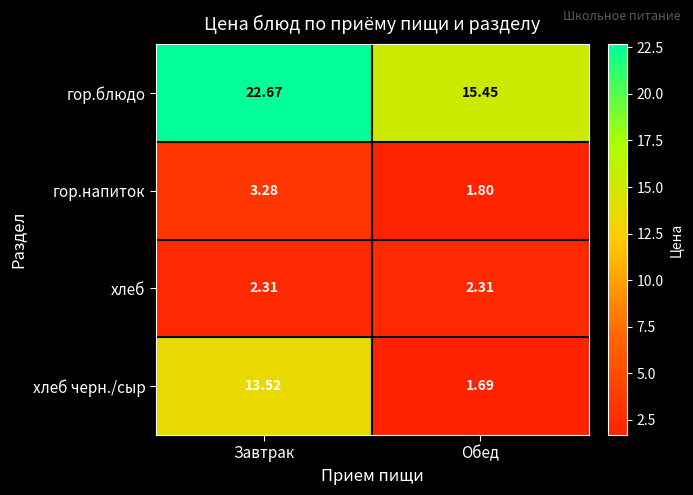

At how many categories does at least one series exceed 8?

2